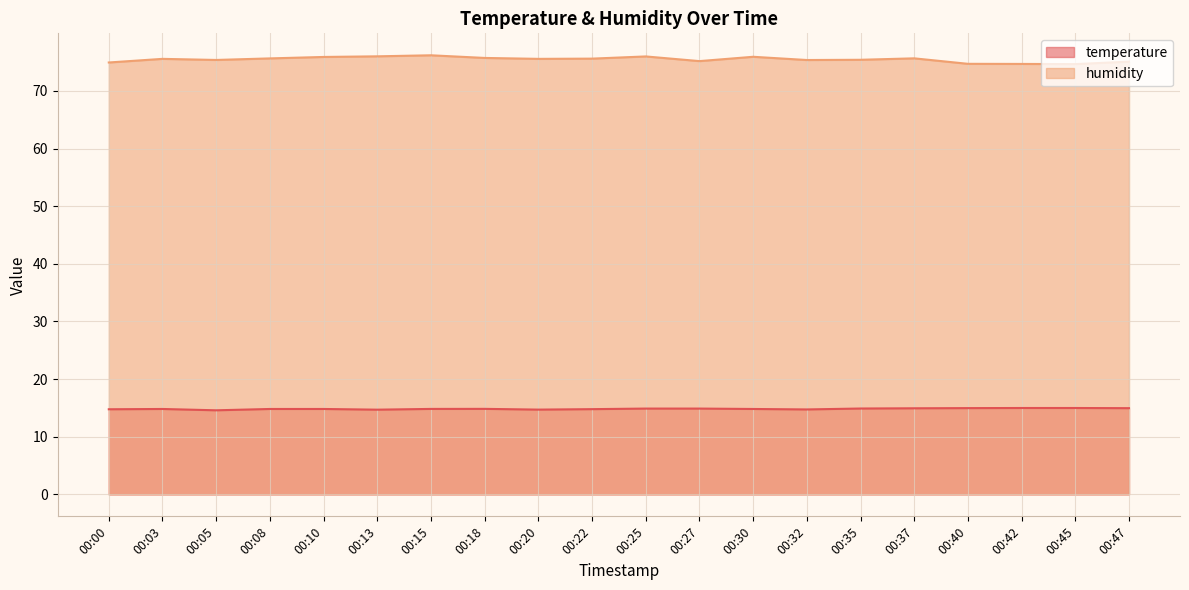

True or false: temperature has more than 2 interior local peaks.

False